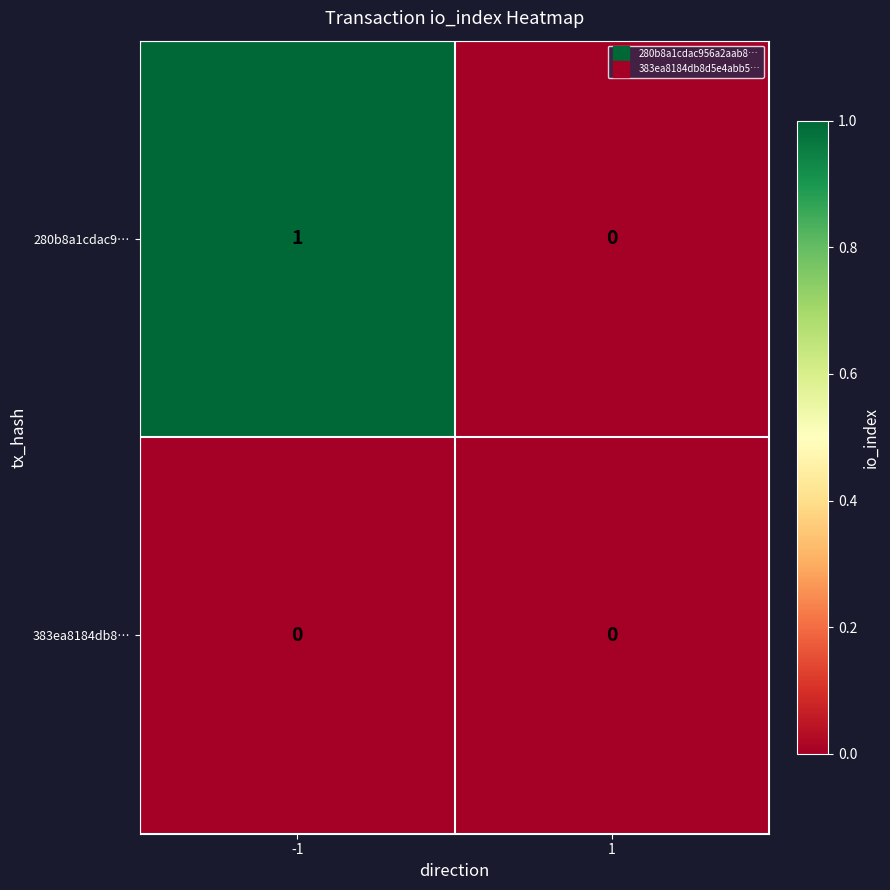

Rank the series by their average value, from lowest to highest.

383ea8184db8…, 280b8a1cdac9…